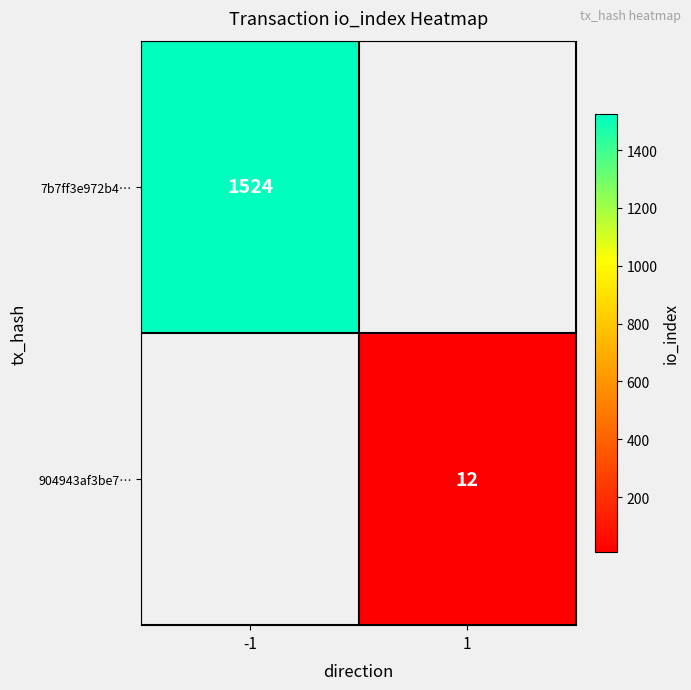

The 7b7ff3e972b4… series shows 482 at -1. True or false?

False